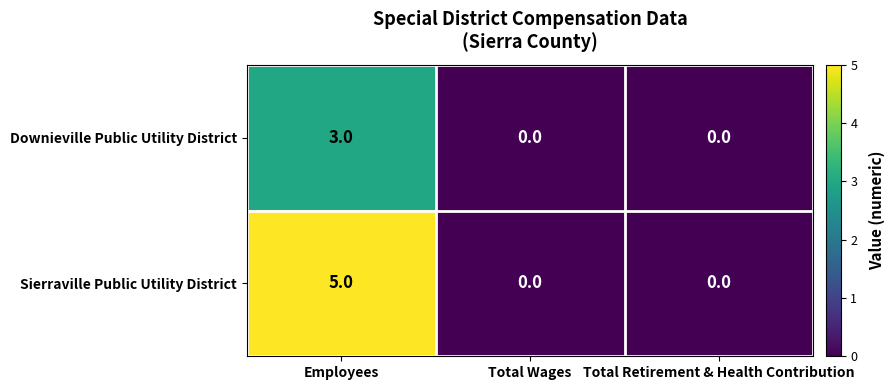

Which series changed the most between Employees and Total Retirement & Health Contribution?

Sierraville Public Utility District